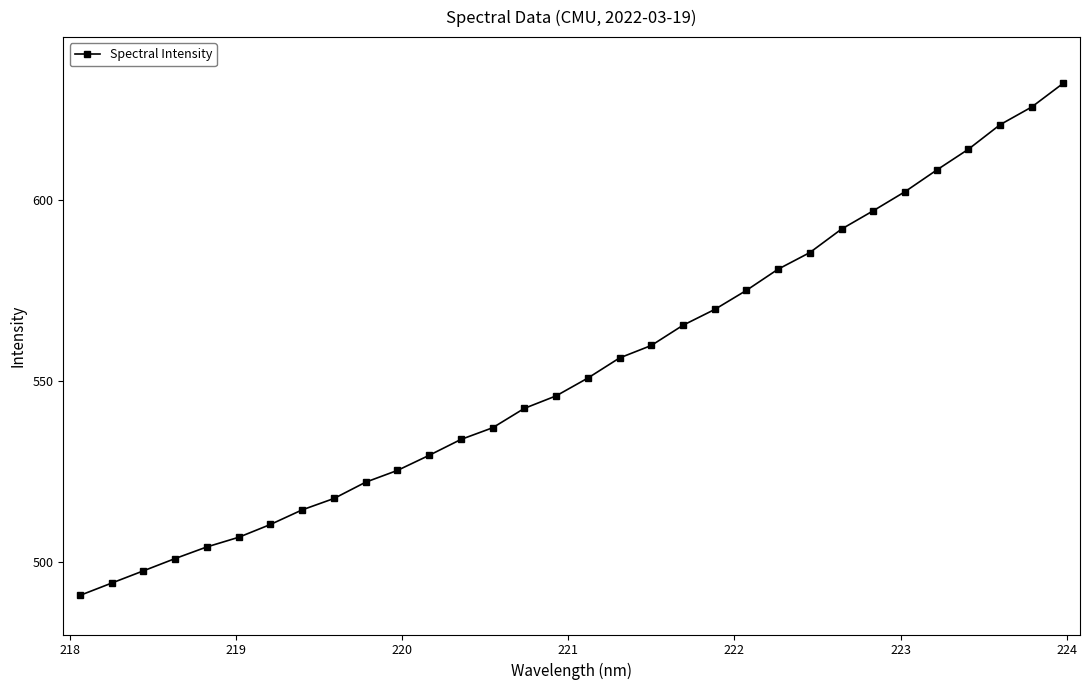

Is this an area chart (filled region under the line)?

No